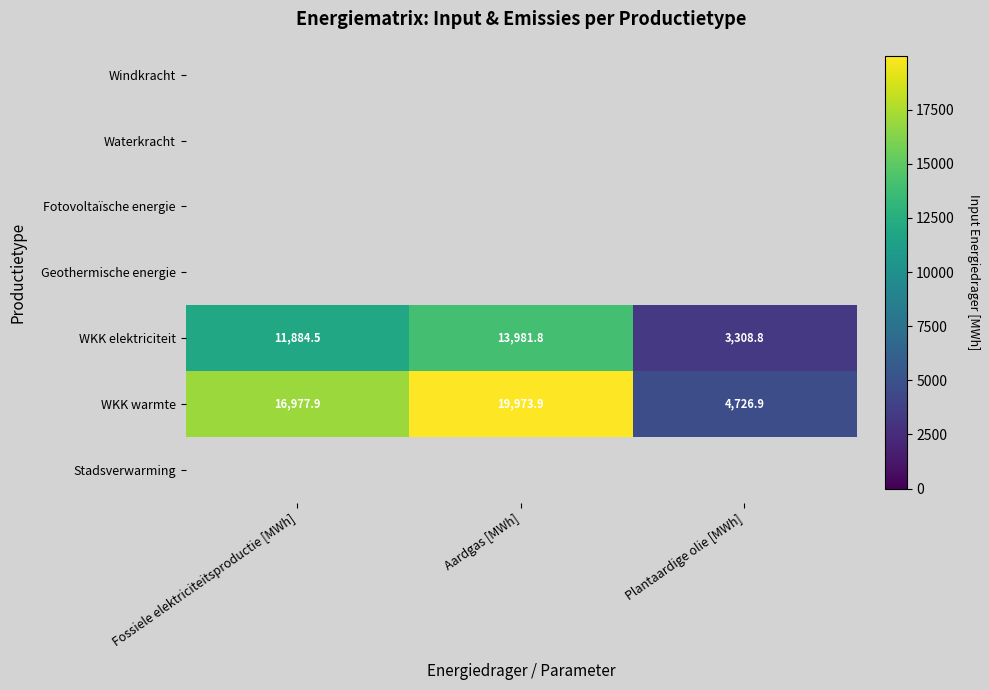

True or false: WKK warmte has a value of 27489.8 at Fossiele elektriciteitsproductie [MWh].

False